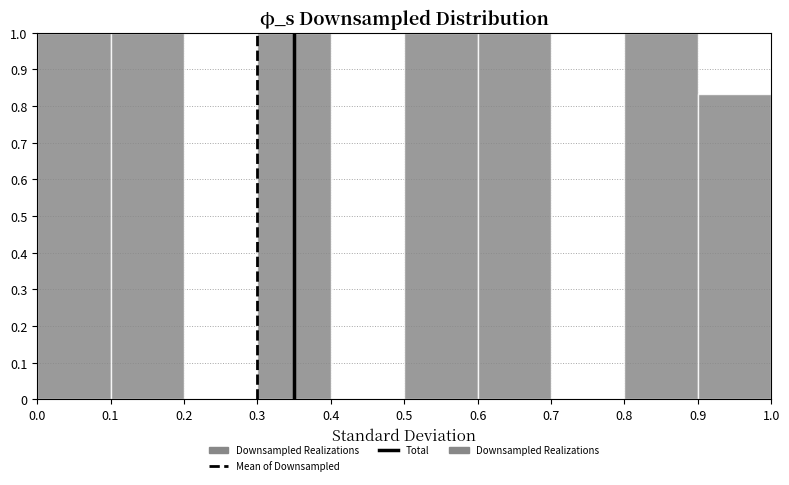

Reading left to right, list every bar in this chart as the range it spans on the x-axis followed by its height. The values are not printed on the chart, so give them approximately, as read against the axis.

0.0 to 0.1: 1.00
0.1 to 0.2: 1.00
0.2 to 0.3: 0
0.3 to 0.4: 1.00
0.4 to 0.5: 0
0.5 to 0.6: 1.00
0.6 to 0.7: 1.00
0.7 to 0.8: 0
0.8 to 0.9: 1.00
0.9 to 1.0: 0.83